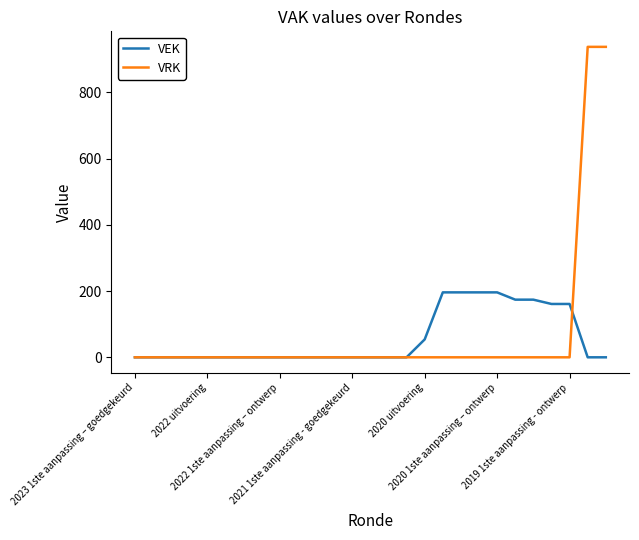

What is the greatest value displayed?

937